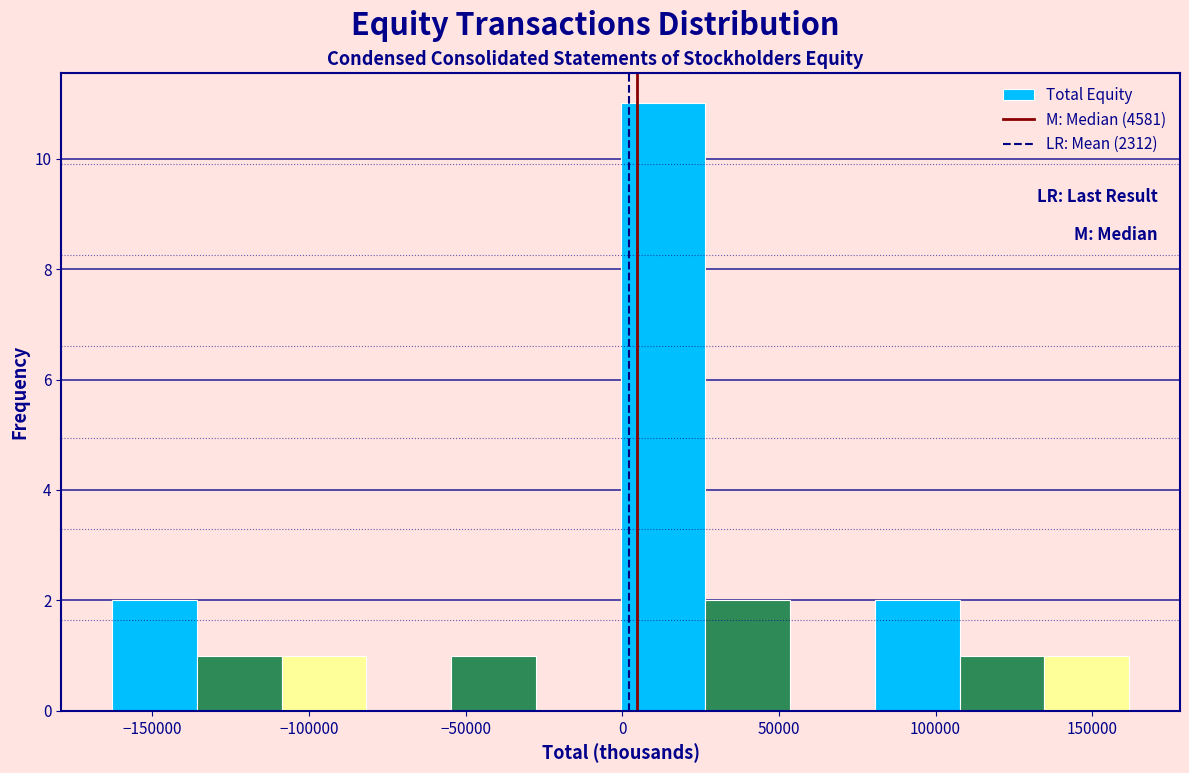

What is the height of the bar covering 110000 to 135000 on the x-axis? Neither the bar edges nor the heights are printed on the chart, so give them approximately, as read against the axes.

1